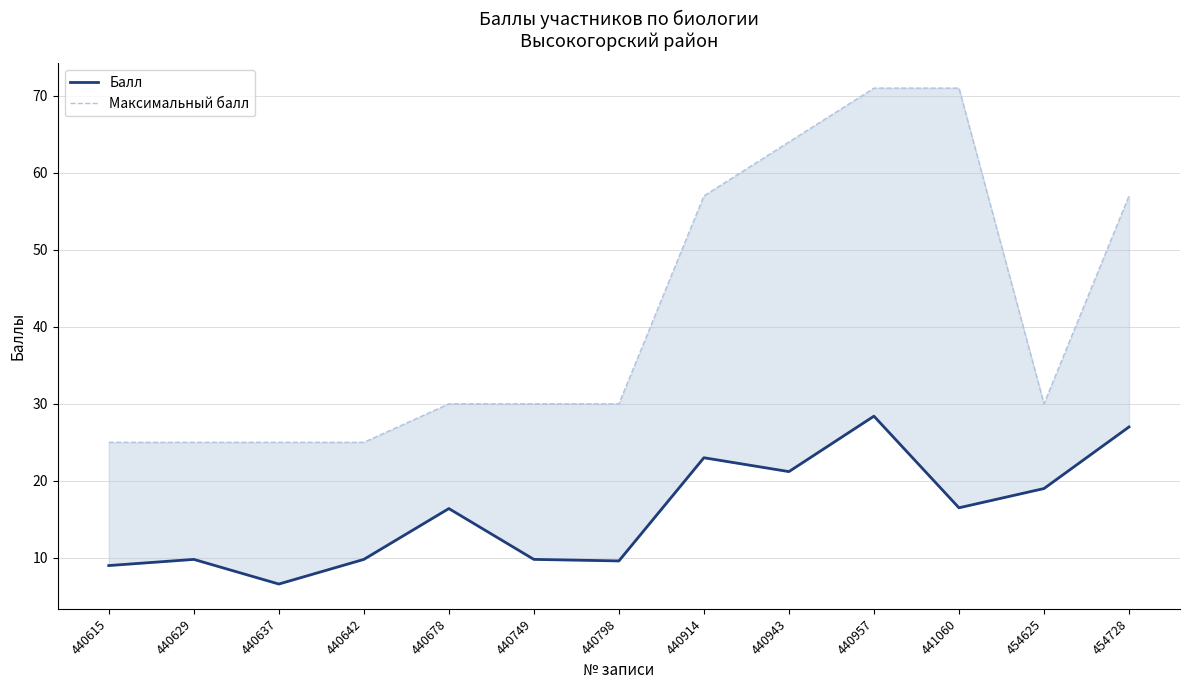

True or false: Балл has a value of 12.9 at 440798.

False